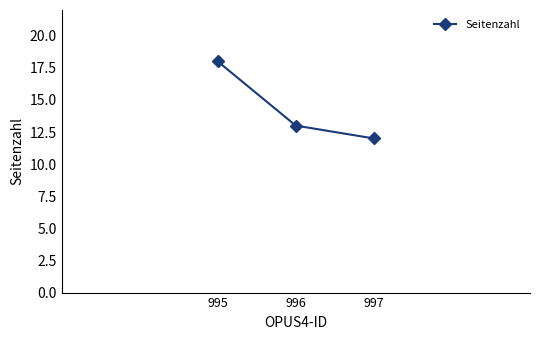

What is the greatest value displayed?

18